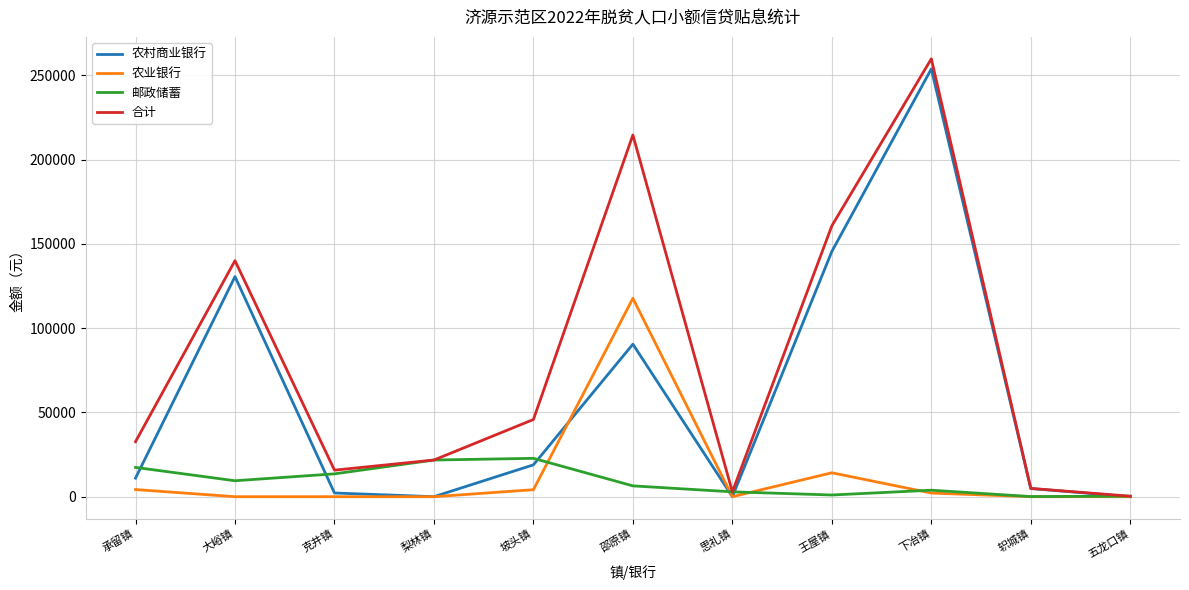

Which series has the largest total across all categories?

合计